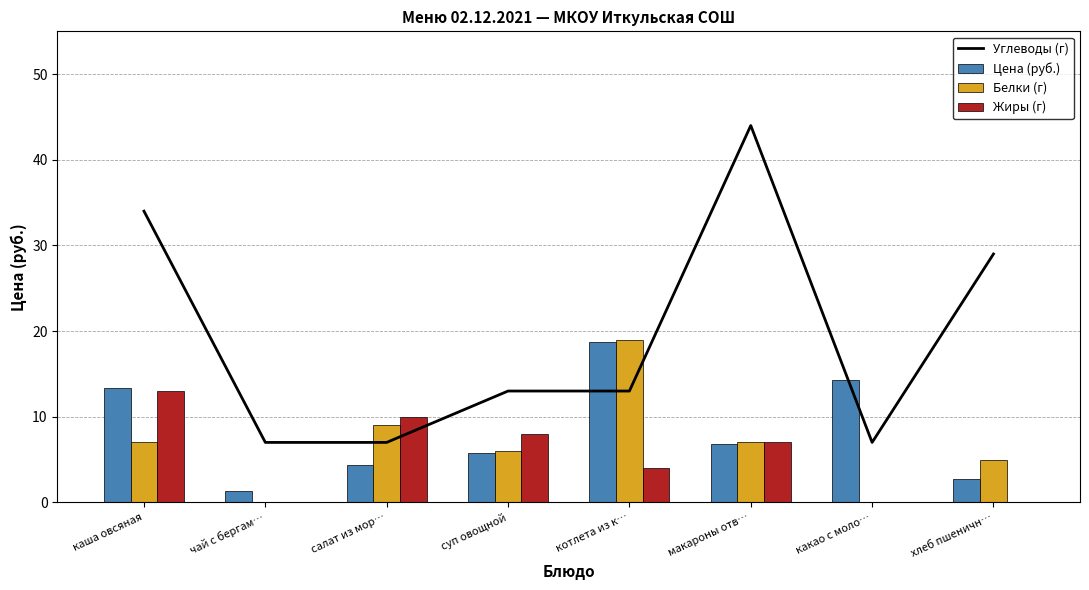

True or false: Цена (руб.) has a value of 2.6 at салат из мор….

False